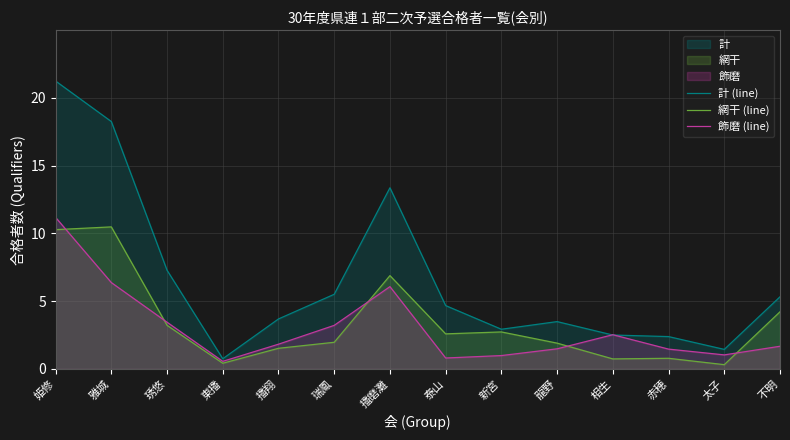

What is the value of the 飾磨 (line) point at the 13th from the left?

1.0